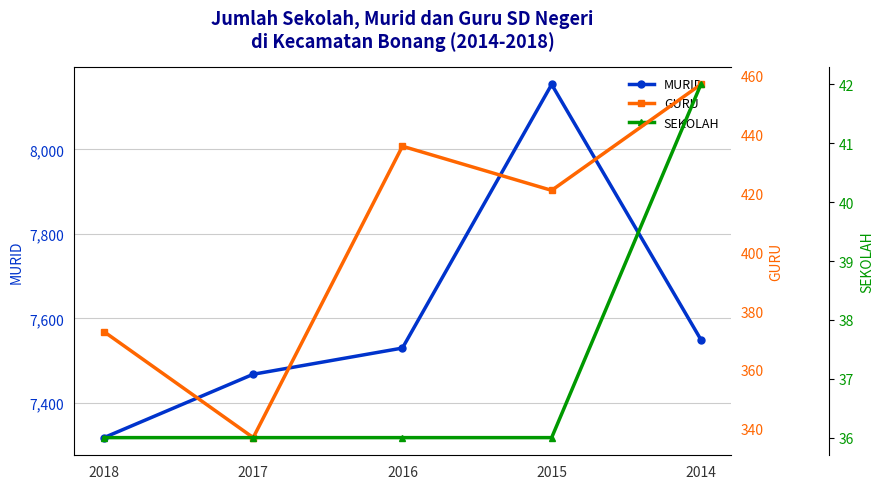

True or false: MURID and SEKOLAH intersect in this chart.

False